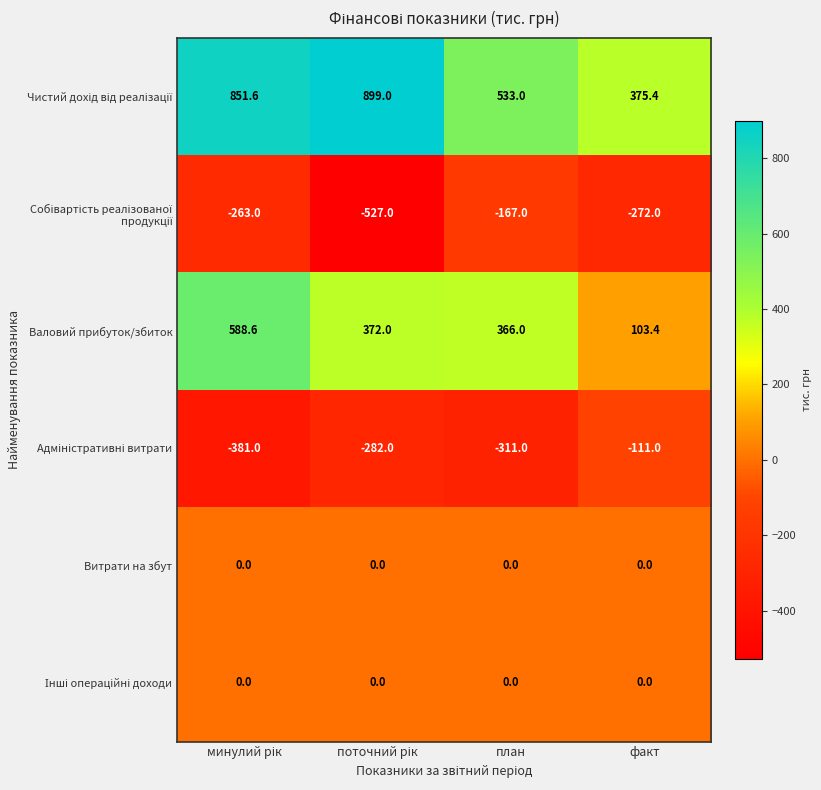

What is the difference between the highest and lowest values at факт?

647.4